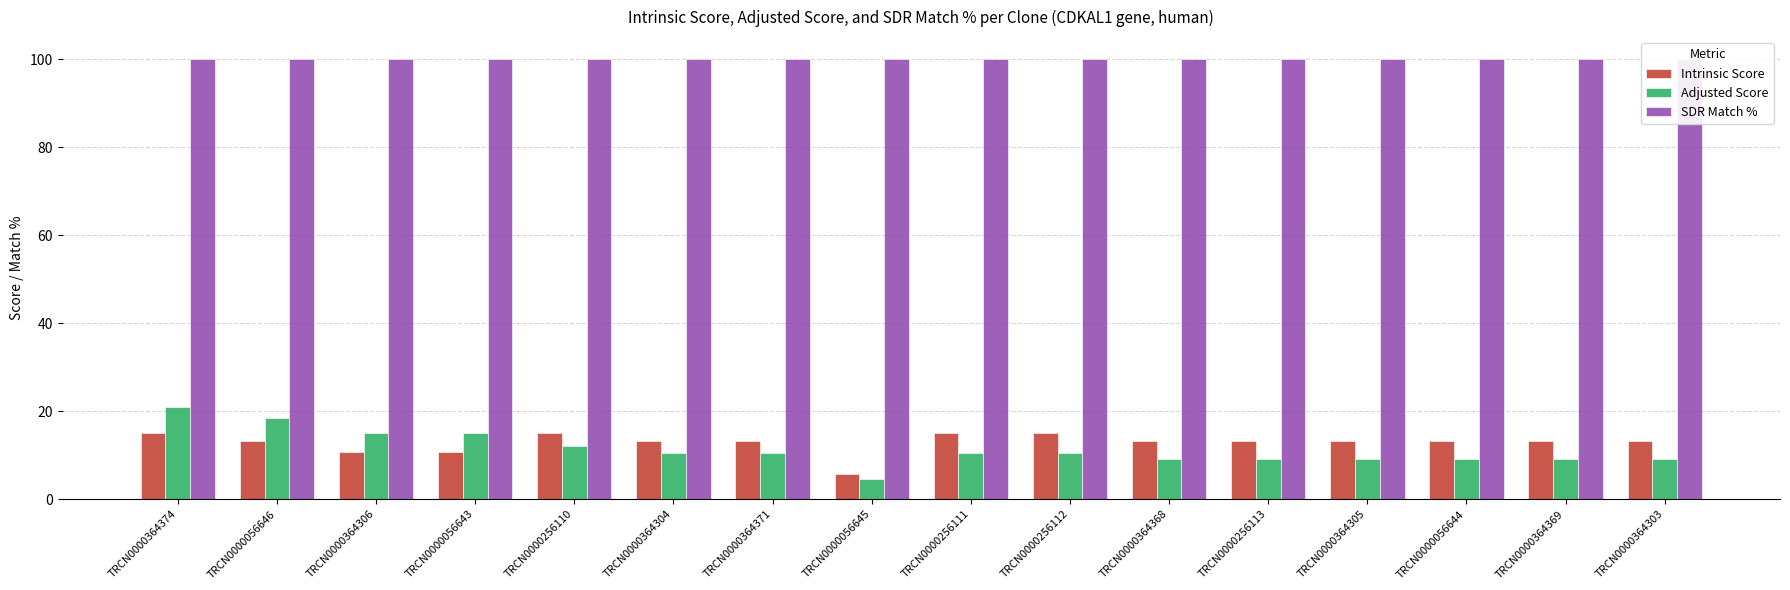

Which series has the largest total across all categories?

SDR Match %